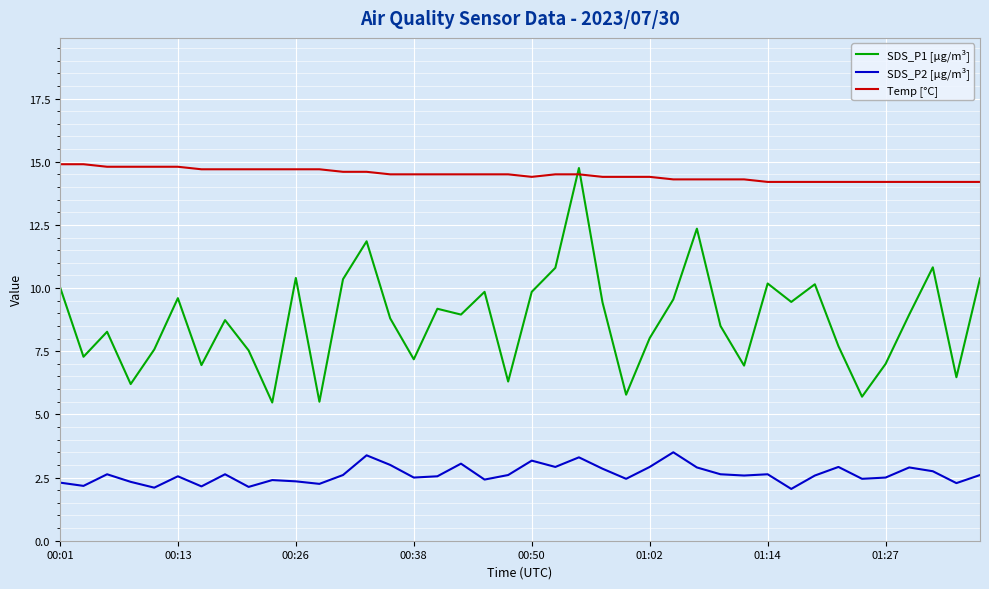

True or false: SDS_P1 [µg/m³] and SDS_P2 [µg/m³] cross at least once.

False